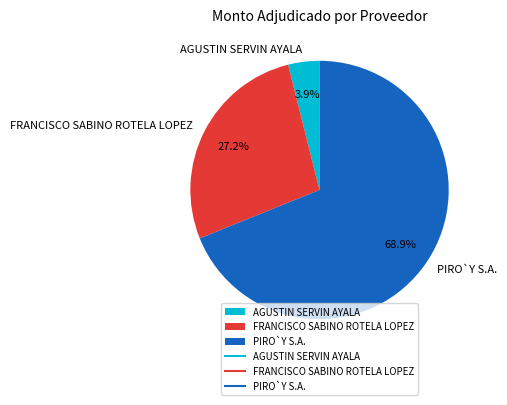

What percentage is the AGUSTIN SERVIN AYALA slice, to the nearest percent?

4%